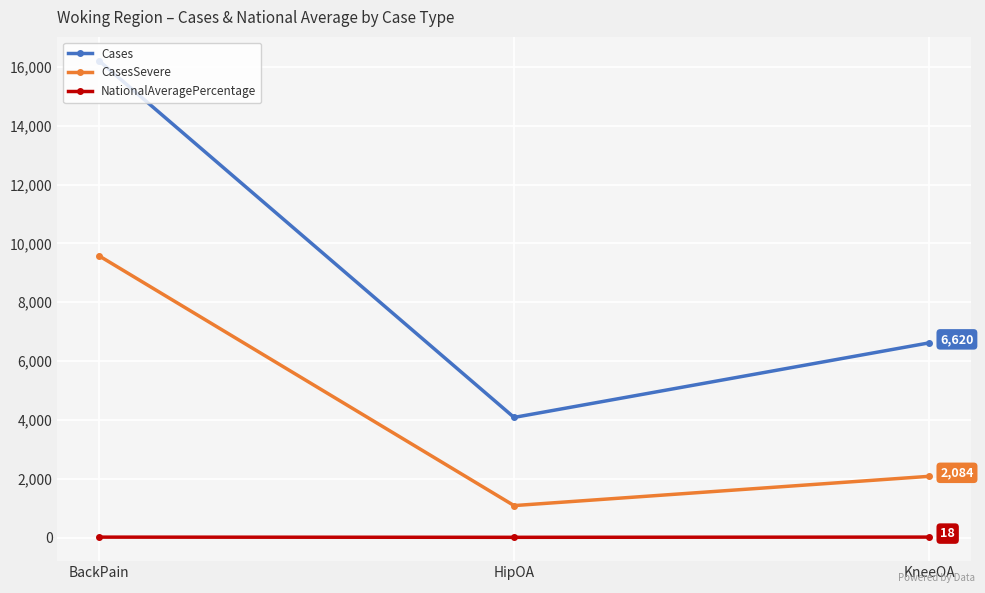

What position from the left is BackPain?

1